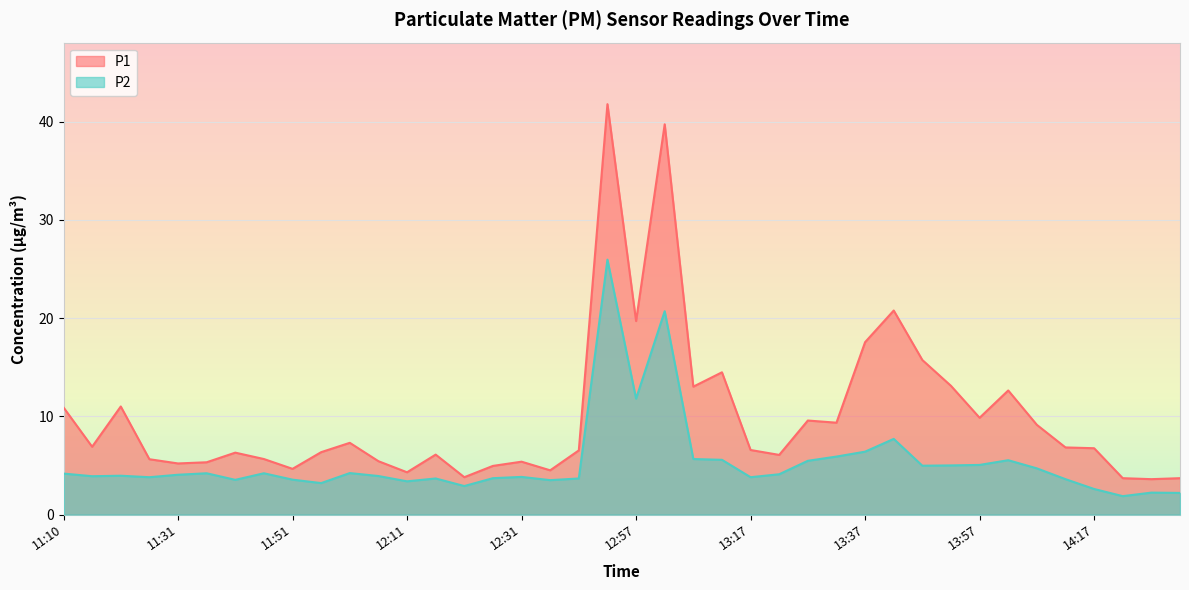

At how many categories does at least one series exceed 12?

10